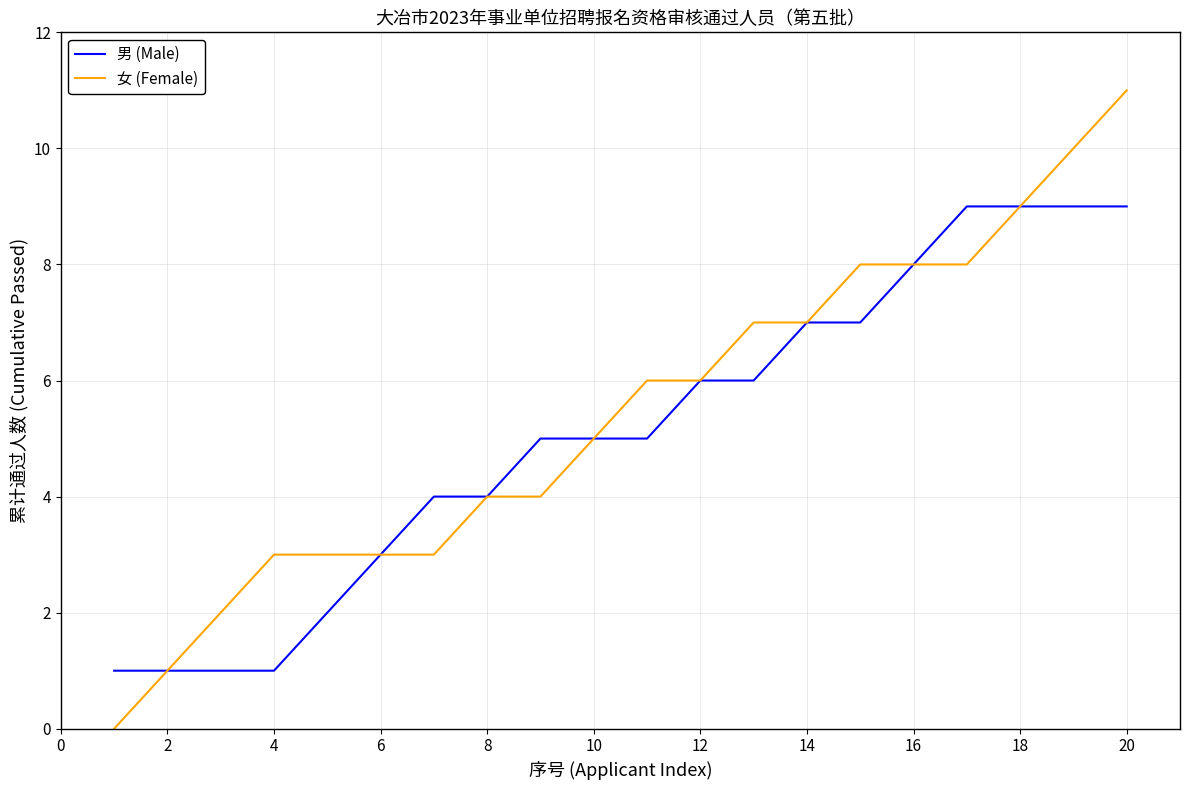

Rank the series by their maximum value, from lowest to highest.

男 (Male), 女 (Female)